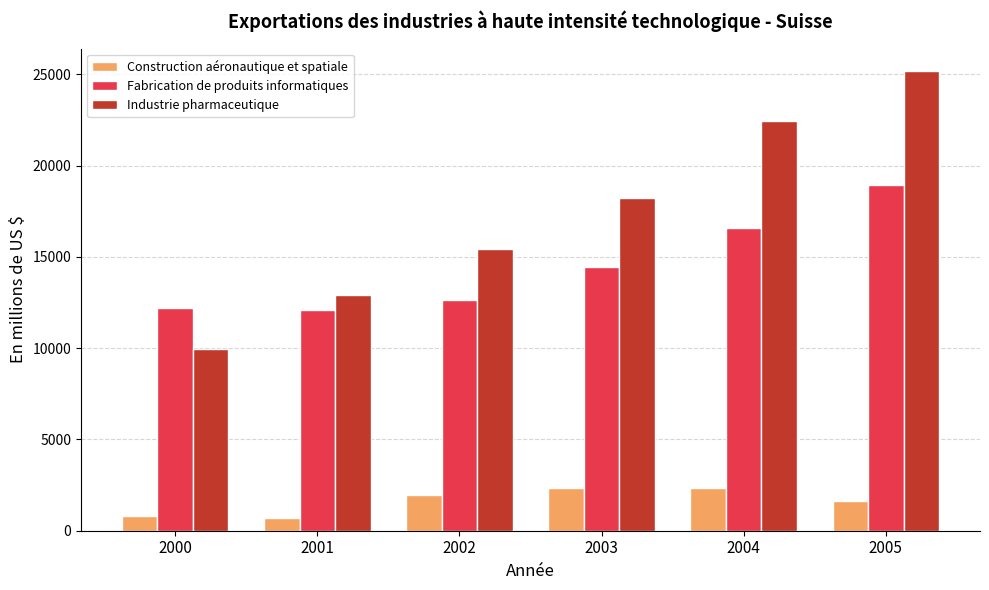

How many categories are shown in the chart?

6